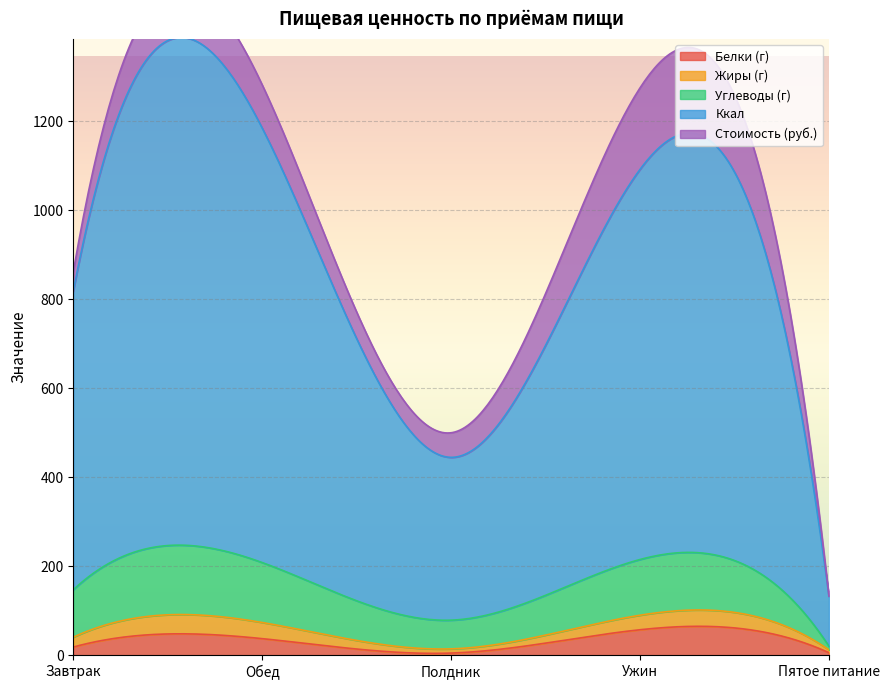

What position from the right is Обед?

4